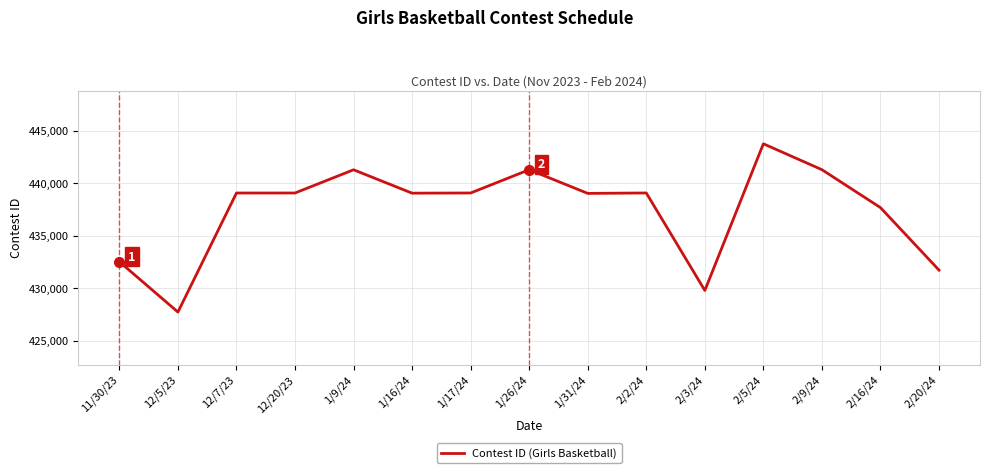

Is it true that the value at 2/5/24 is 443749?

True